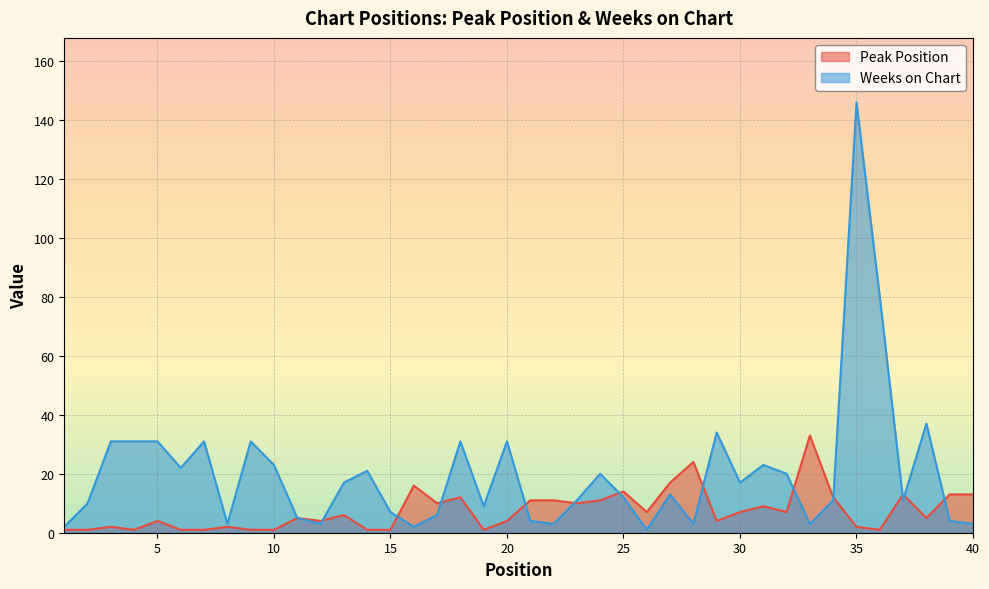

At which category does Weeks on Chart reach its first local peak?

7